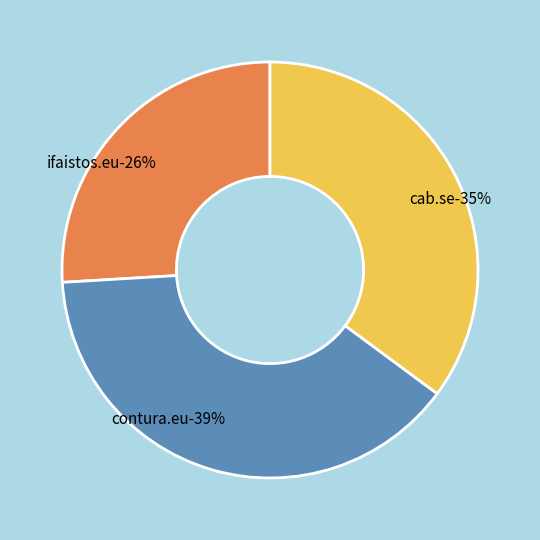

Count the number of slices in the pie.

3